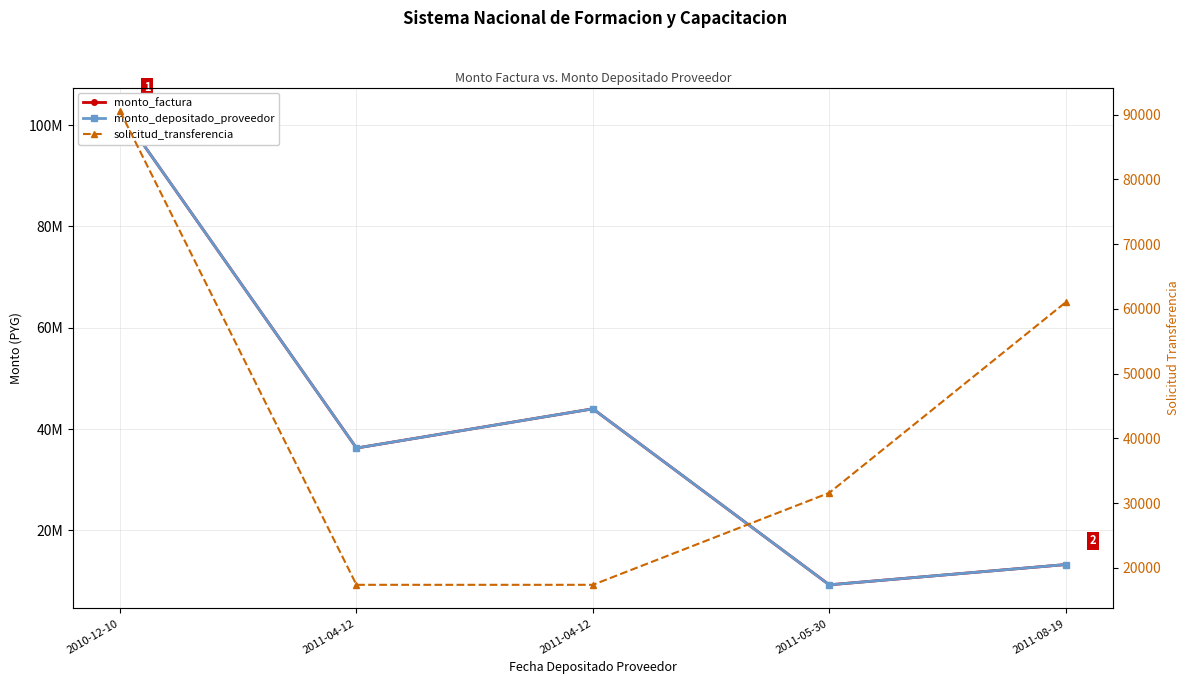

What is the value of the monto_depositado_proveedor point at the 2nd from the left?

36250000